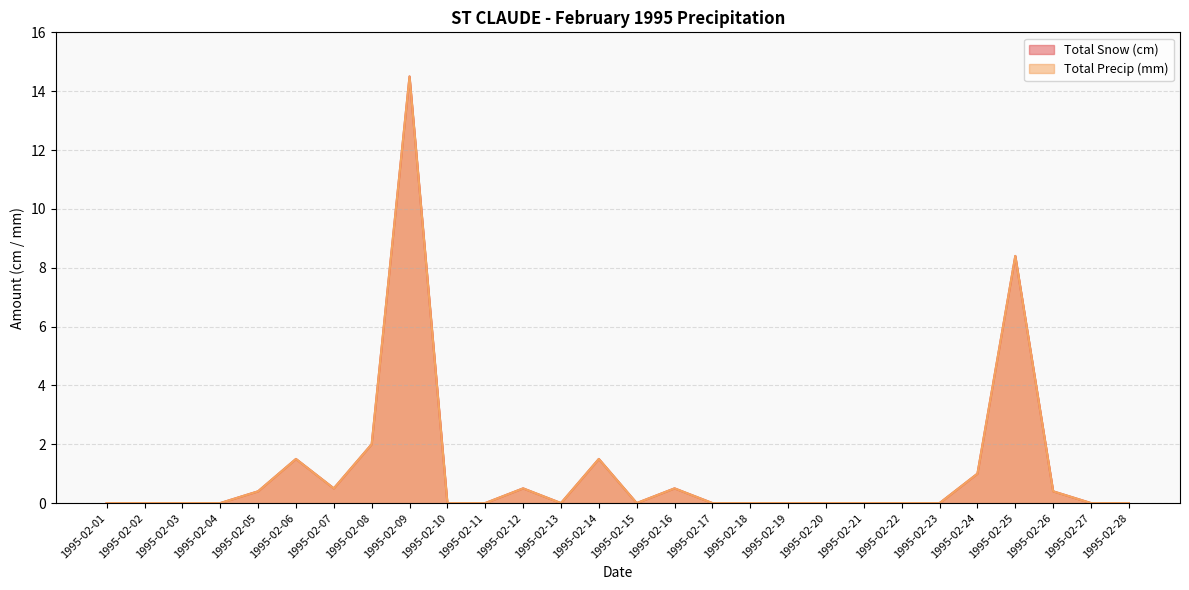

At which category is the sum across all series the highest?

1995-02-09